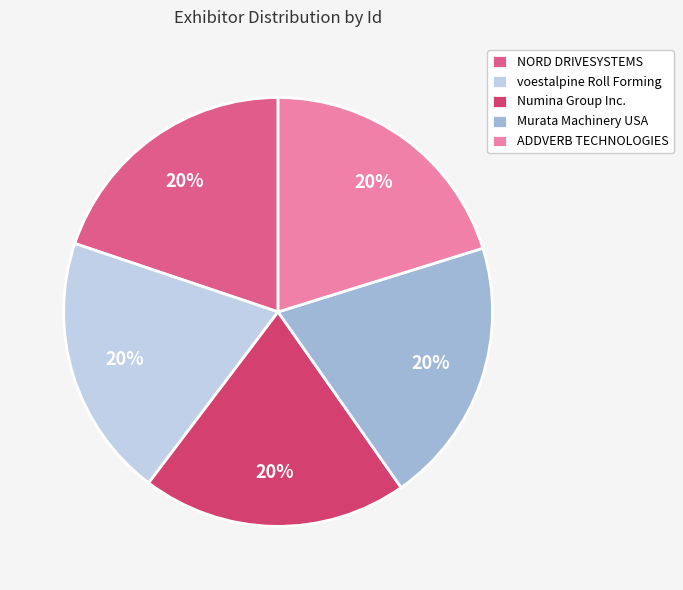

Count the number of slices in the pie.

5